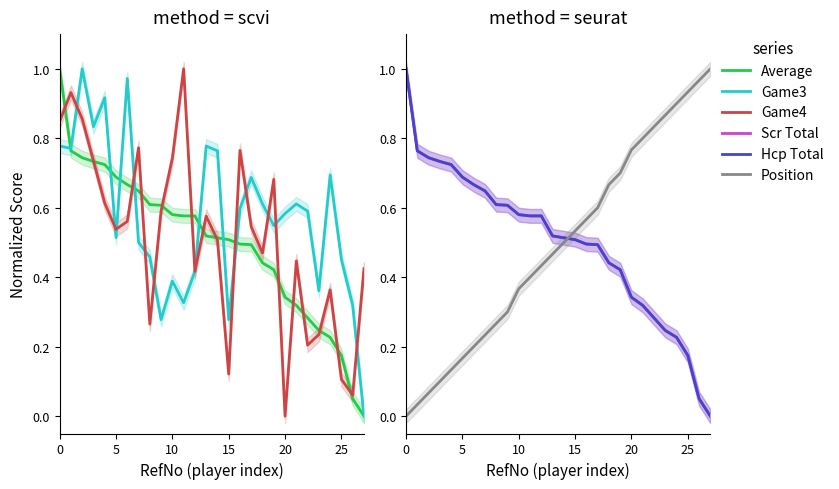

What is the difference between the maximum and minimum values in the Game4 series?

1.0